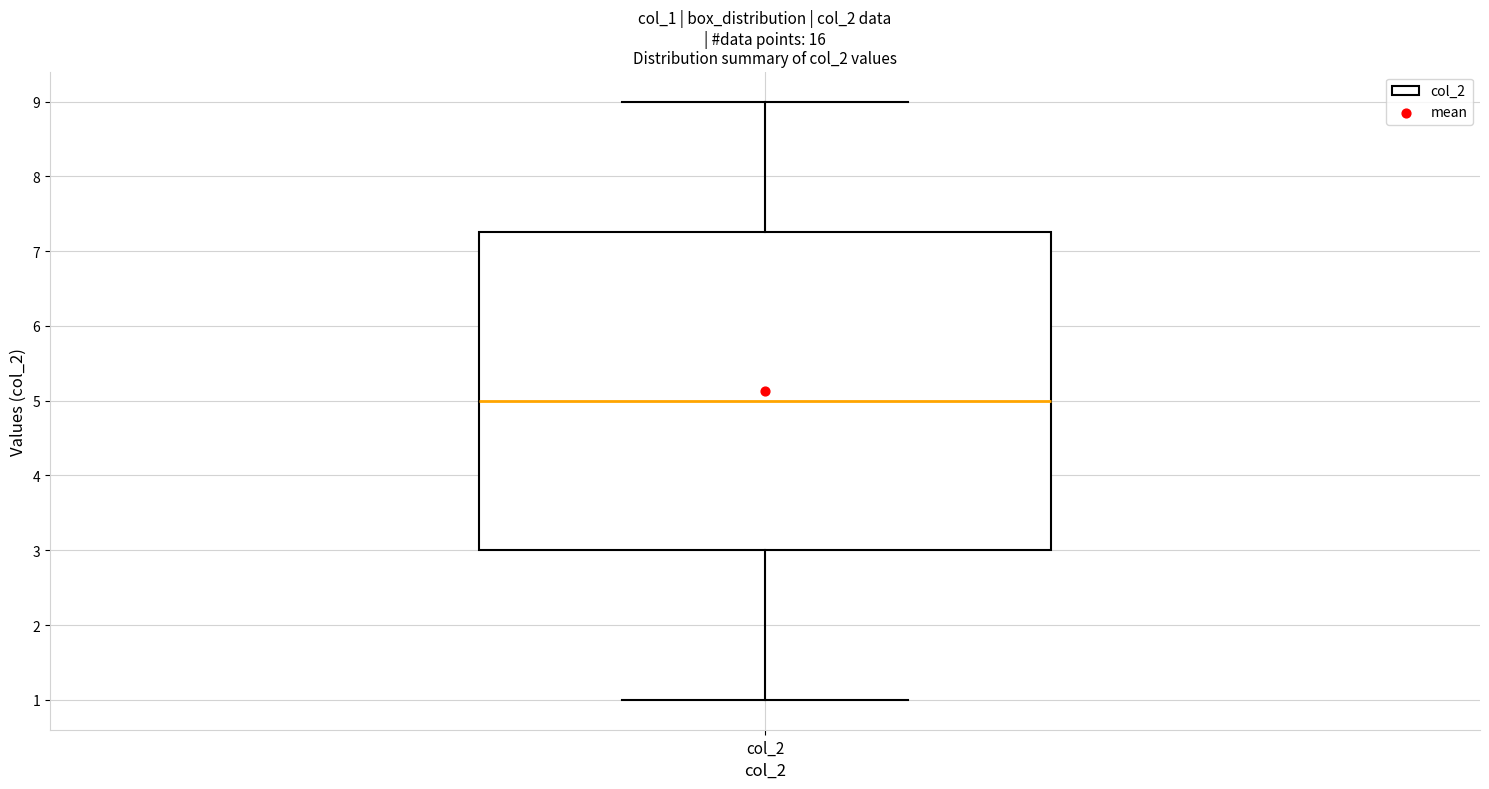

Where is the upper edge of the box for col_2 on the y-axis? The values are not printed on the chart, so give them approximately, as read against the axis.

7.3